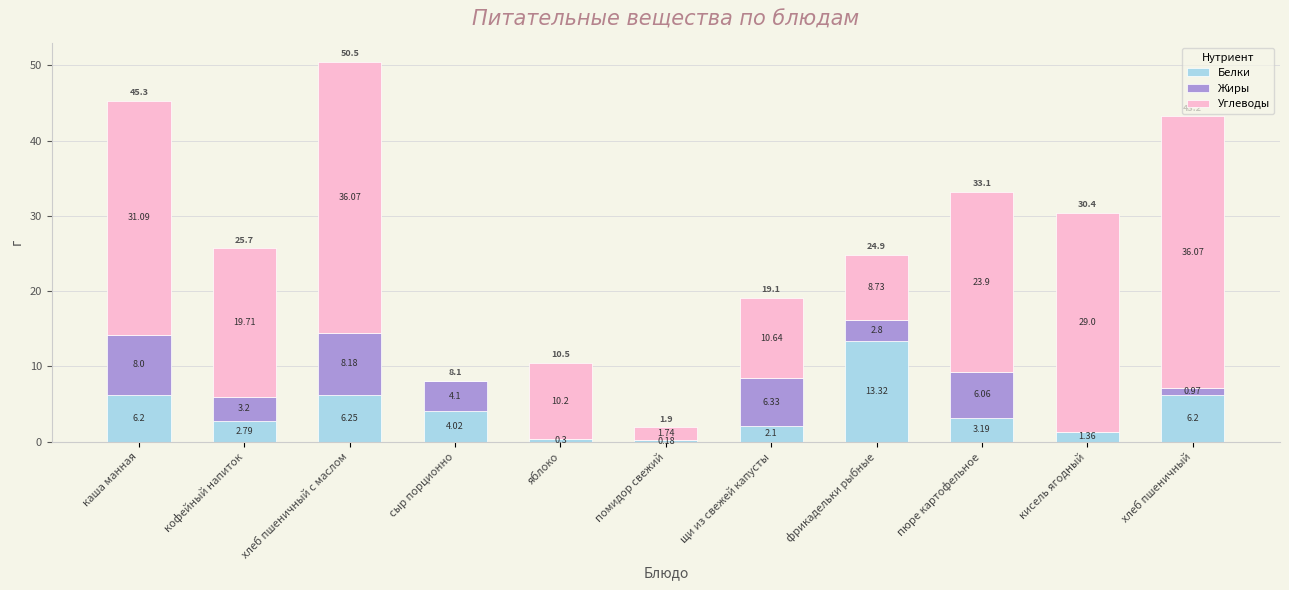

What is the sum of all Белки values?

45.9